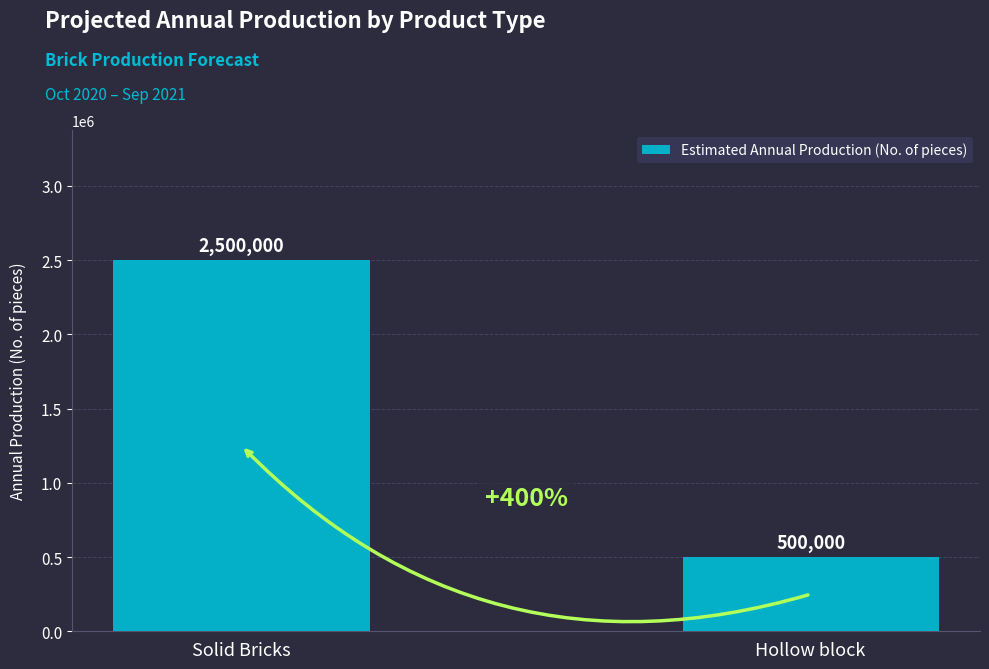

True or false: the data shows 833621 at Solid Bricks.

False